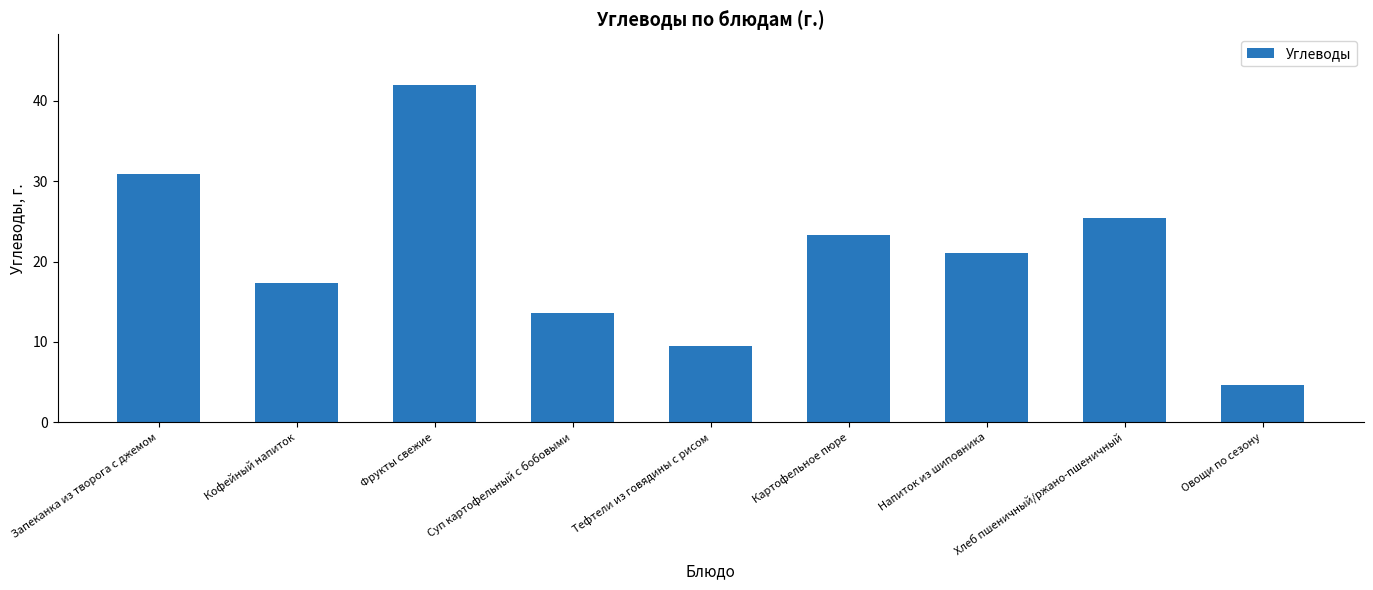

What is the difference between the maximum and second lowest values?

32.6